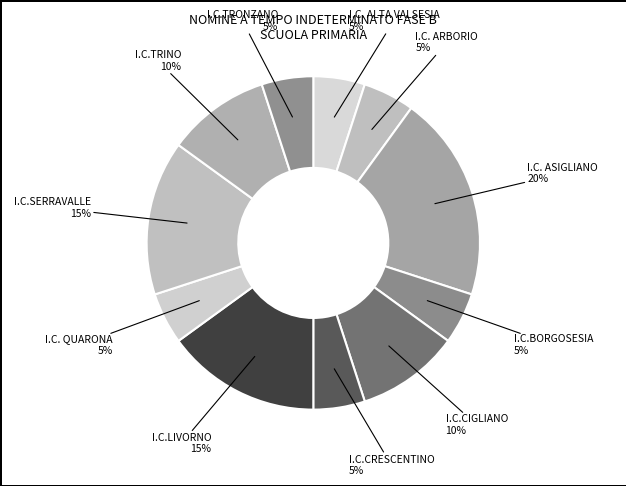

How many slices are in this pie chart?

11